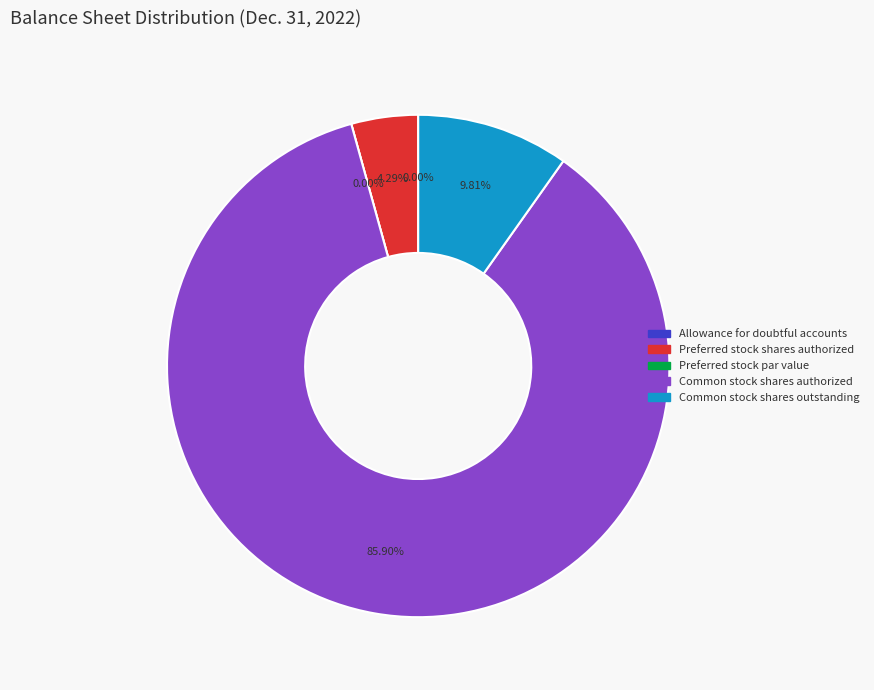

What is the ratio of the value at Preferred stock shares authorized to the value at Allowance for doubtful accounts?

3790.8